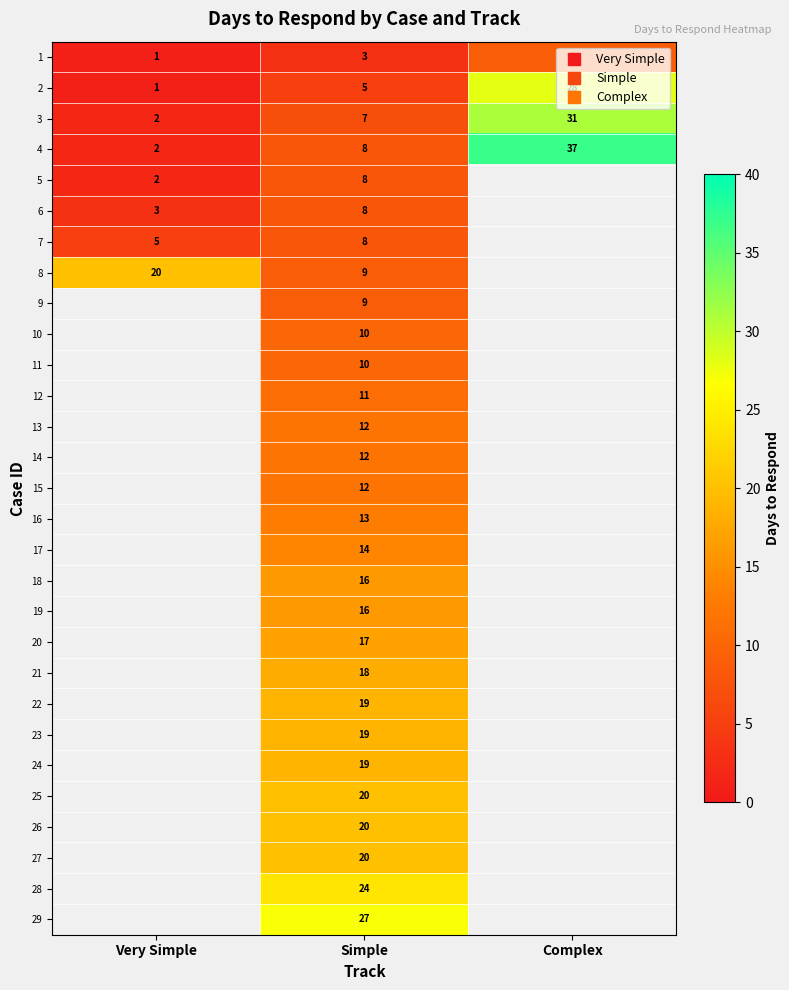

What is the average value of the 2 series?

11.3